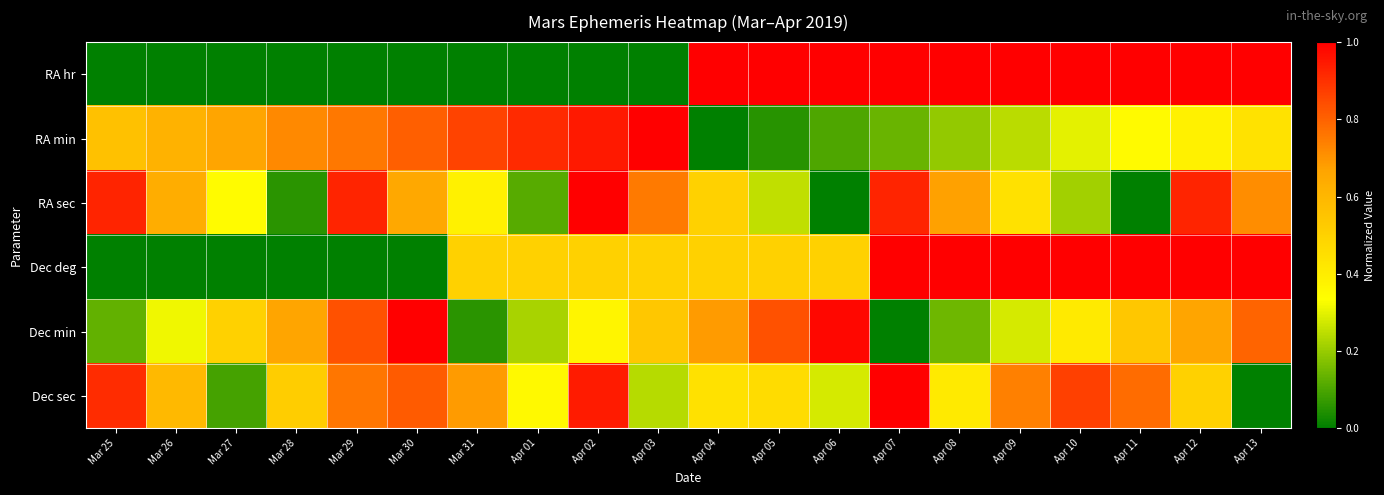

At which category does the chart reach its peak across all series?

Apr 04